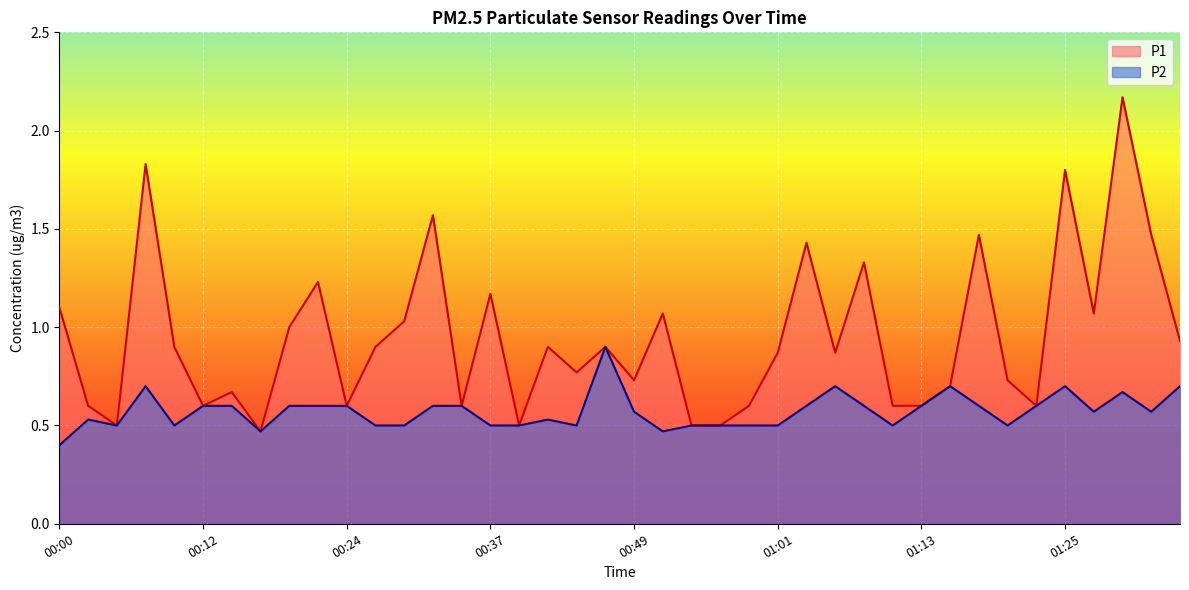

True or false: P2 and P1 intersect in this chart.

False